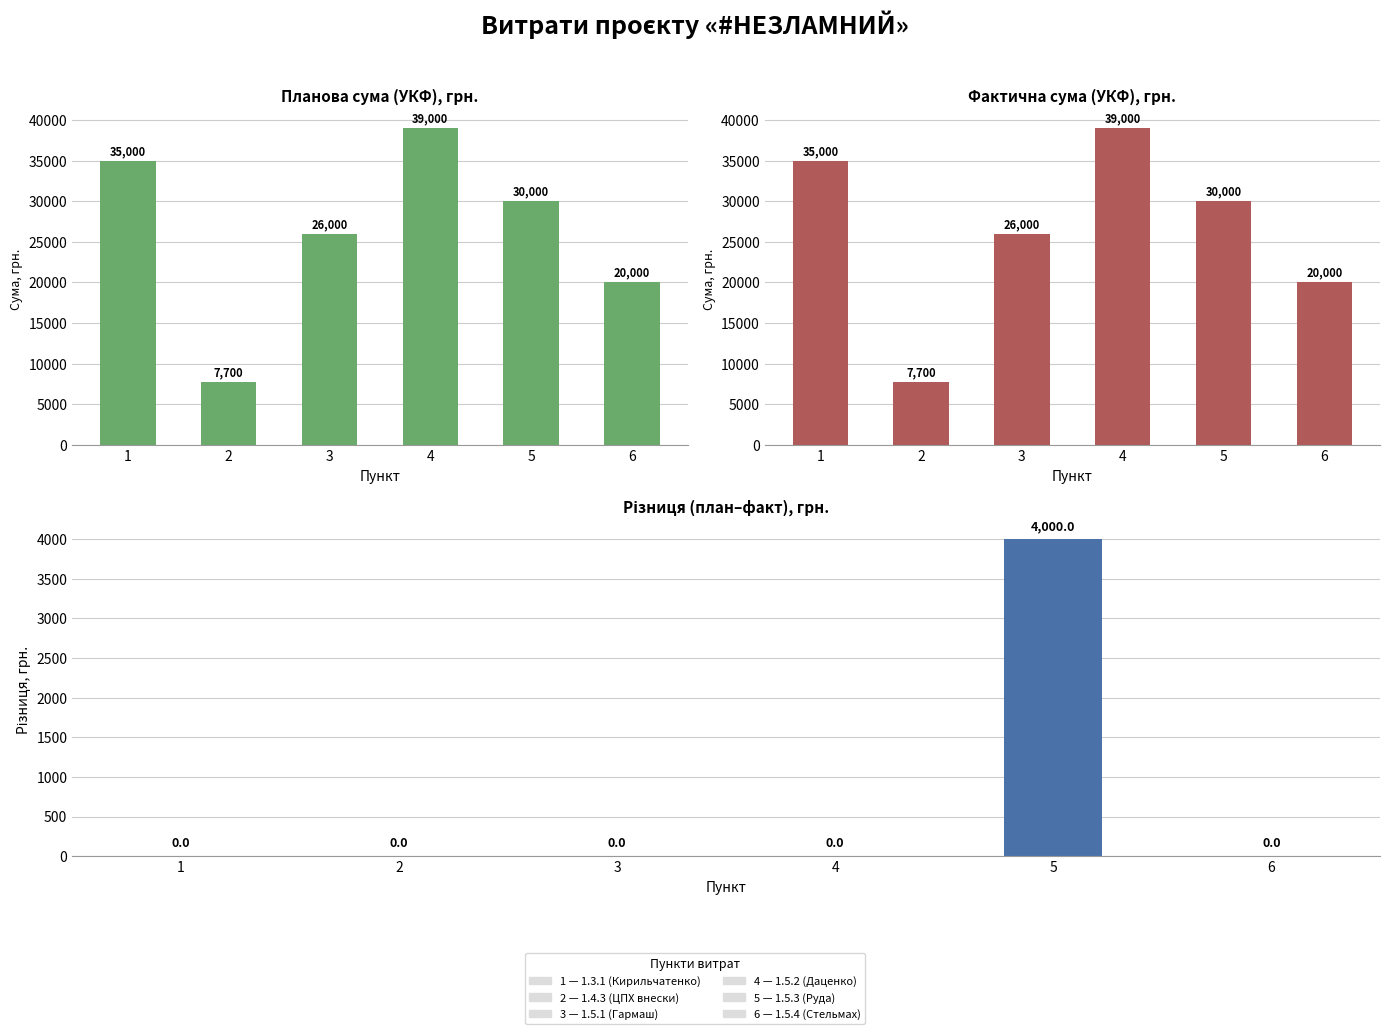

Reading left to right, what are all the values shown in this chart?

Планова сума (УКФ), грн.: 35000.0	7700.0	26000.0	39000.0	30000.0	20000.0
Фактична сума (УКФ), грн.: 35000.0	7700.0	26000.0	39000.0	30000.0	20000.0
Різниця (план–факт), грн.: 0.0	0.0	0.0	0.0	4000.0	0.0